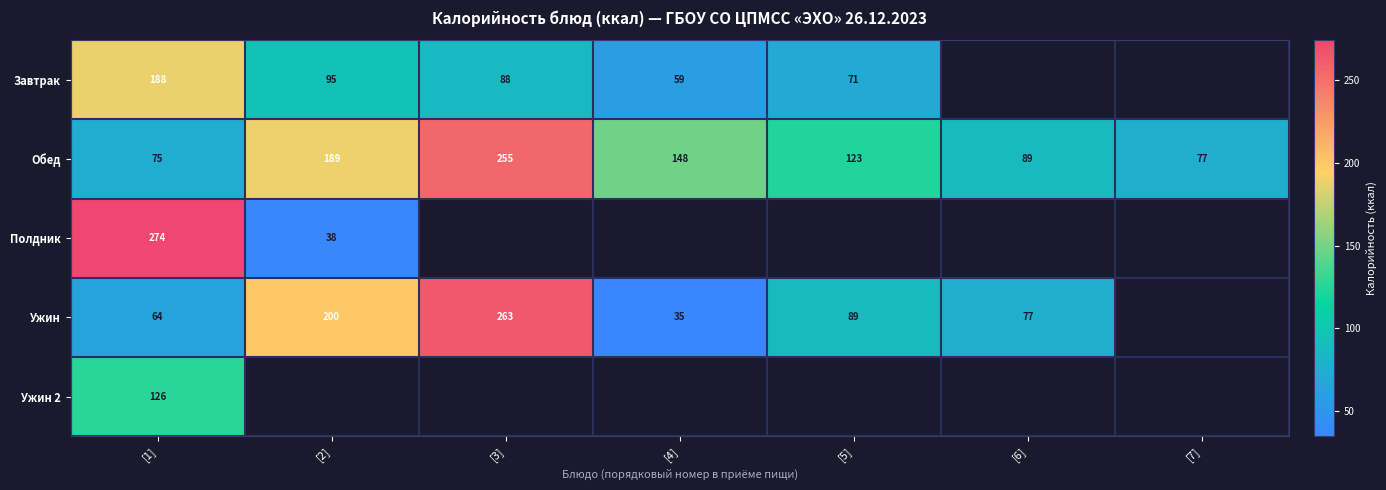

At which category is the sum across all series the highest?

[1]